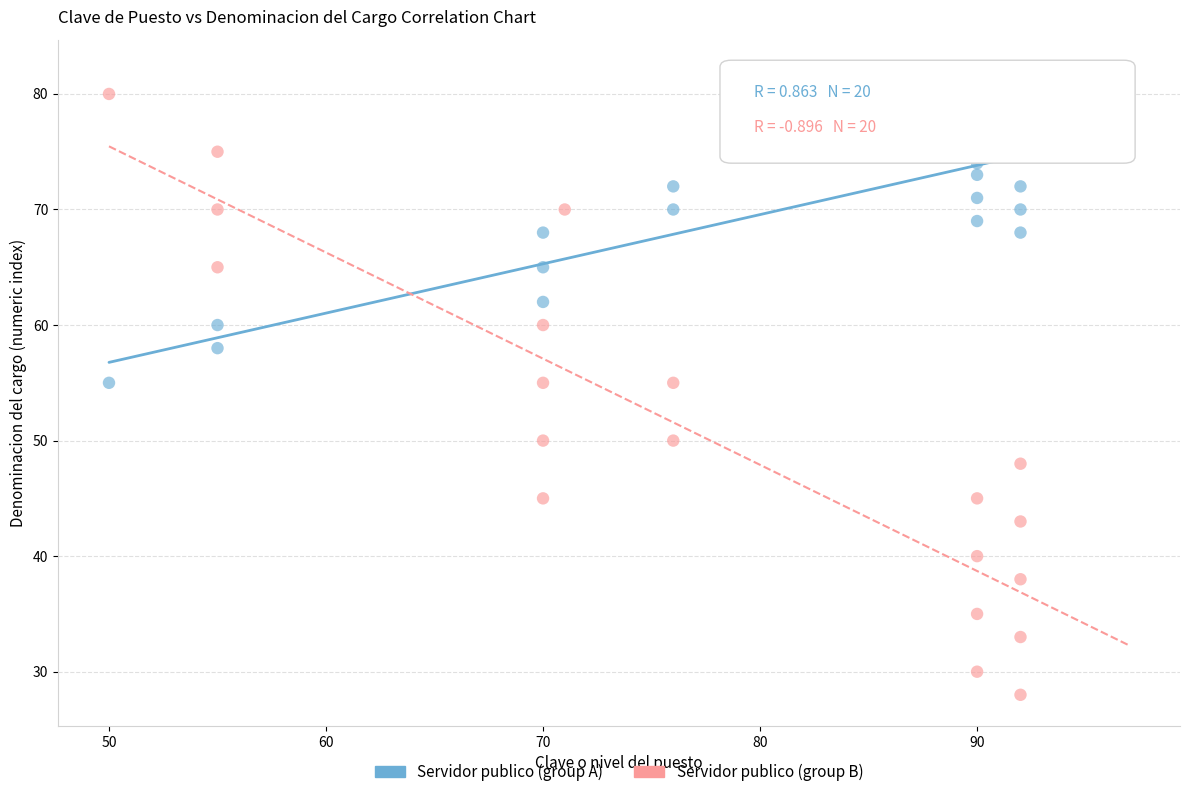

What are all the series names shown in the legend?

Servidor publico (group A), Servidor publico (group B)